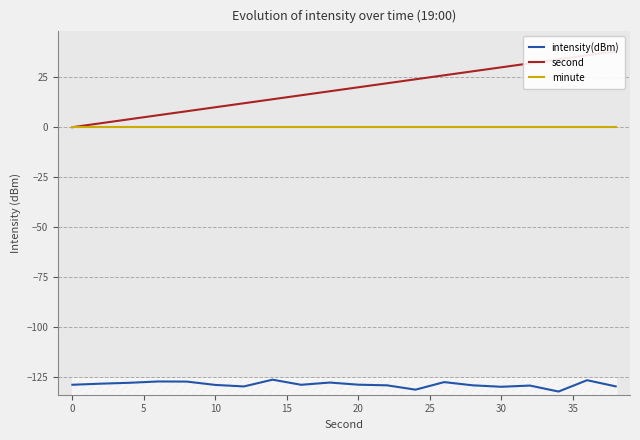

Which series has the largest range (max minus min)?

second